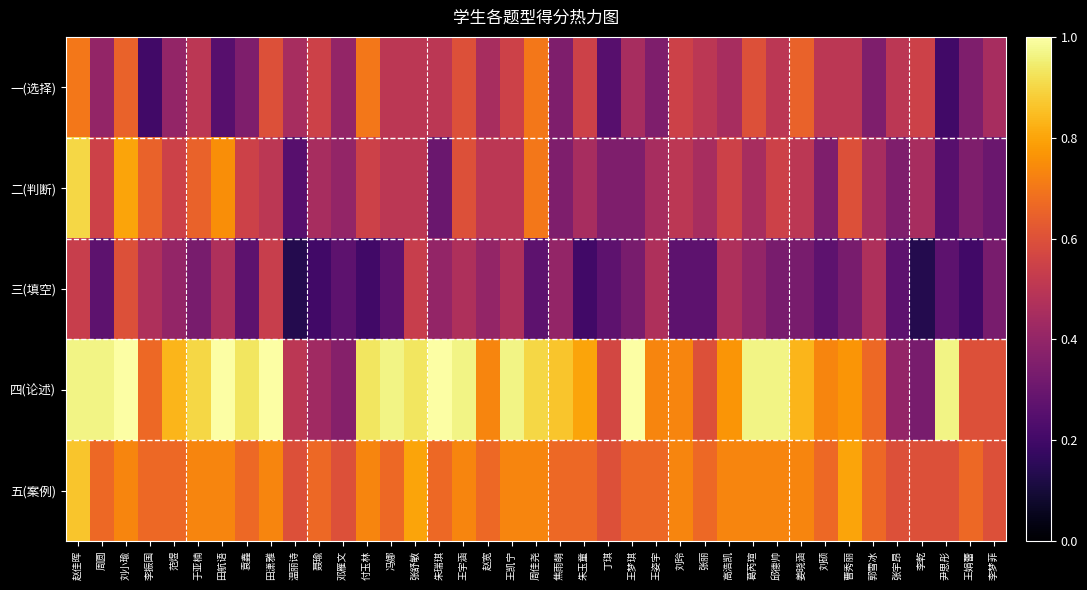

Reading left to right, extract all data points from this chart.

一(选择): 赵佳晖=0.7	周圆=0.4	刘小瑜=0.7	李振国=0.2	范煜=0.4	于亚楠=0.5	田航语=0.2	袁鑫=0.3	田潇雅=0.6	温丽诗=0.5	聂瑜=0.6	邓雁文=0.4	付玉林=0.7	冯娜=0.5	张舒敏=0.5	朱瑞琪=0.5	王宇涵=0.6	赵宽=0.5	王凯宁=0.6	周佳尧=0.7	焦雨萌=0.3	朱玉童=0.6	丁琪=0.2	王梦琪=0.5	王姿宇=0.3	刘玲=0.6	张丽=0.5	高浩凯=0.5	葛芮瑄=0.6	邱德帅=0.5	姜晓涵=0.7	刘硕=0.5	曹秀丽=0.5	郭雪冰=0.3	张宇昂=0.5	李乾=0.6	尹思彤=0.2	王娟蕾=0.3	李梦菲=0.5
二(判断): 赵佳晖=0.9	周圆=0.6	刘小瑜=0.8	李振国=0.7	范煜=0.6	于亚楠=0.7	田航语=0.8	袁鑫=0.6	田潇雅=0.5	温丽诗=0.2	聂瑜=0.5	邓雁文=0.4	付玉林=0.6	冯娜=0.5	张舒敏=0.5	朱瑞琪=0.3	王宇涵=0.6	赵宽=0.5	王凯宁=0.5	周佳尧=0.7	焦雨萌=0.3	朱玉童=0.5	丁琪=0.3	王梦琪=0.3	王姿宇=0.5	刘玲=0.5	张丽=0.5	高浩凯=0.6	葛芮瑄=0.5	邱德帅=0.6	姜晓涵=0.5	刘硕=0.3	曹秀丽=0.6	郭雪冰=0.5	张宇昂=0.3	李乾=0.5	尹思彤=0.2	王娟蕾=0.3	李梦菲=0.3
三(填空): 赵佳晖=0.5	周圆=0.3	刘小瑜=0.6	李振国=0.5	范煜=0.4	于亚楠=0.3	田航语=0.5	袁鑫=0.3	田潇雅=0.5	温丽诗=0.1	聂瑜=0.2	邓雁文=0.3	付玉林=0.2	冯娜=0.3	张舒敏=0.5	朱瑞琪=0.4	王宇涵=0.5	赵宽=0.4	王凯宁=0.5	周佳尧=0.3	焦雨萌=0.4	朱玉童=0.2	丁琪=0.3	王梦琪=0.3	王姿宇=0.5	刘玲=0.3	张丽=0.3	高浩凯=0.5	葛芮瑄=0.4	邱德帅=0.3	姜晓涵=0.3	刘硕=0.3	曹秀丽=0.3	郭雪冰=0.5	张宇昂=0.3	李乾=0.1	尹思彤=0.3	王娟蕾=0.2	李梦菲=0.3
四(论述): 赵佳晖=1.0	周圆=1.0	刘小瑜=1.0	李振国=0.7	范煜=0.8	于亚楠=0.9	田航语=1.0	袁鑫=0.9	田潇雅=1.0	温丽诗=0.5	聂瑜=0.4	邓雁文=0.4	付玉林=0.9	冯娜=1.0	张舒敏=0.9	朱瑞琪=1.0	王宇涵=1.0	赵宽=0.7	王凯宁=1.0	周佳尧=0.9	焦雨萌=0.9	朱玉童=0.8	丁琪=0.6	王梦琪=1.0	王姿宇=0.7	刘玲=0.7	张丽=0.6	高浩凯=0.8	葛芮瑄=1.0	邱德帅=1.0	姜晓涵=0.8	刘硕=0.7	曹秀丽=0.8	郭雪冰=0.7	张宇昂=0.4	李乾=0.3	尹思彤=1.0	王娟蕾=0.6	李梦菲=0.6
五(案例): 赵佳晖=0.9	周圆=0.7	刘小瑜=0.7	李振国=0.7	范煜=0.7	于亚楠=0.7	田航语=0.7	袁鑫=0.7	田潇雅=0.7	温丽诗=0.6	聂瑜=0.7	邓雁文=0.6	付玉林=0.7	冯娜=0.7	张舒敏=0.8	朱瑞琪=0.7	王宇涵=0.7	赵宽=0.7	王凯宁=0.7	周佳尧=0.7	焦雨萌=0.7	朱玉童=0.7	丁琪=0.6	王梦琪=0.7	王姿宇=0.7	刘玲=0.7	张丽=0.7	高浩凯=0.7	葛芮瑄=0.7	邱德帅=0.7	姜晓涵=0.7	刘硕=0.7	曹秀丽=0.8	郭雪冰=0.7	张宇昂=0.6	李乾=0.6	尹思彤=0.6	王娟蕾=0.7	李梦菲=0.6